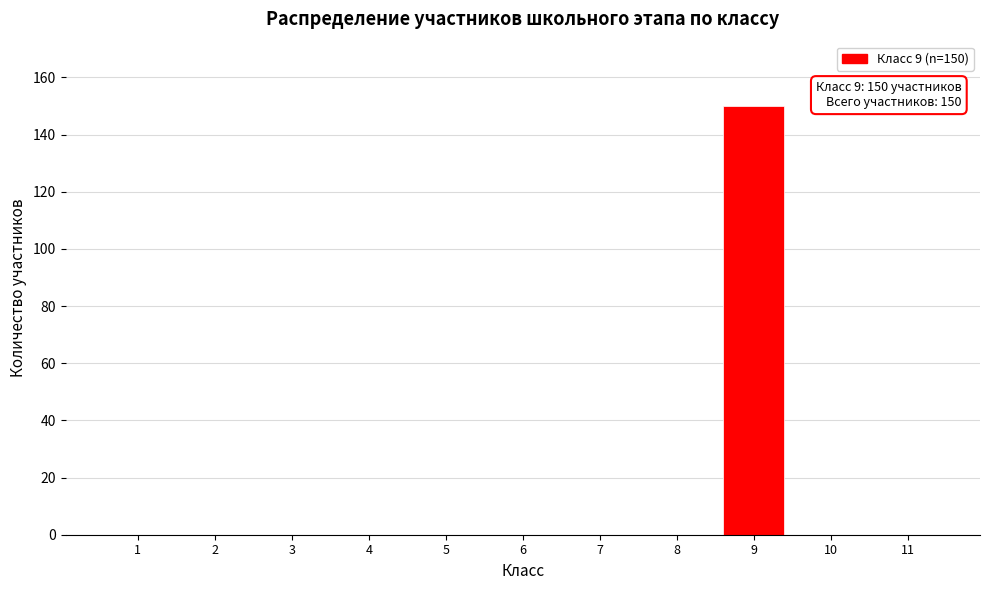

Reading right to left, extract all data points from this chart.

11=0	10=0	9=150	8=0	7=0	6=0	5=0	4=0	3=0	2=0	1=0